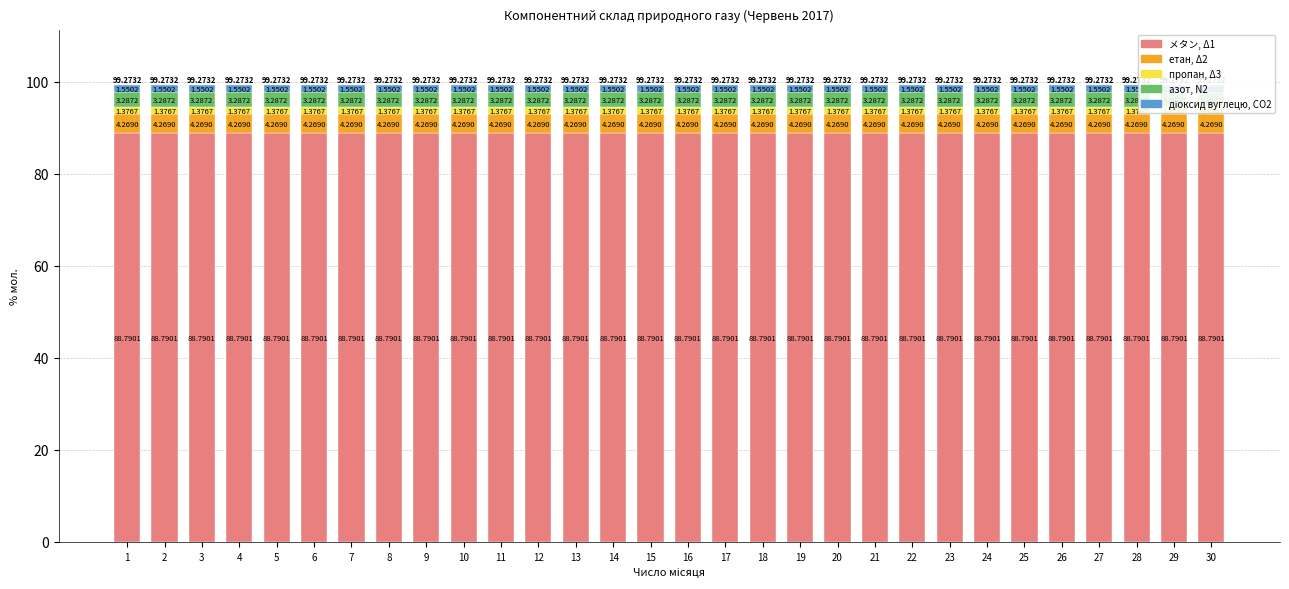

Is it true that пропан, Δ3 equals 0.8 at 28?

False